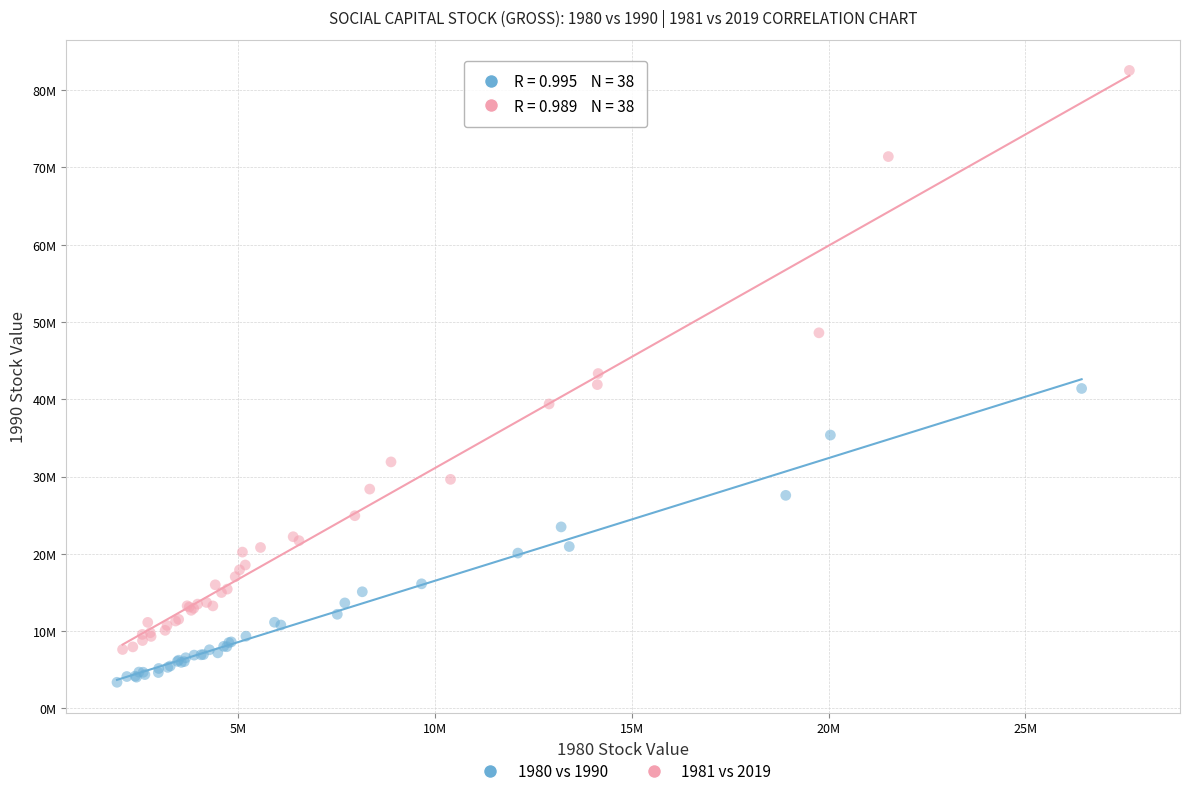

Which series contains the highest Y value?

1981 vs 2019